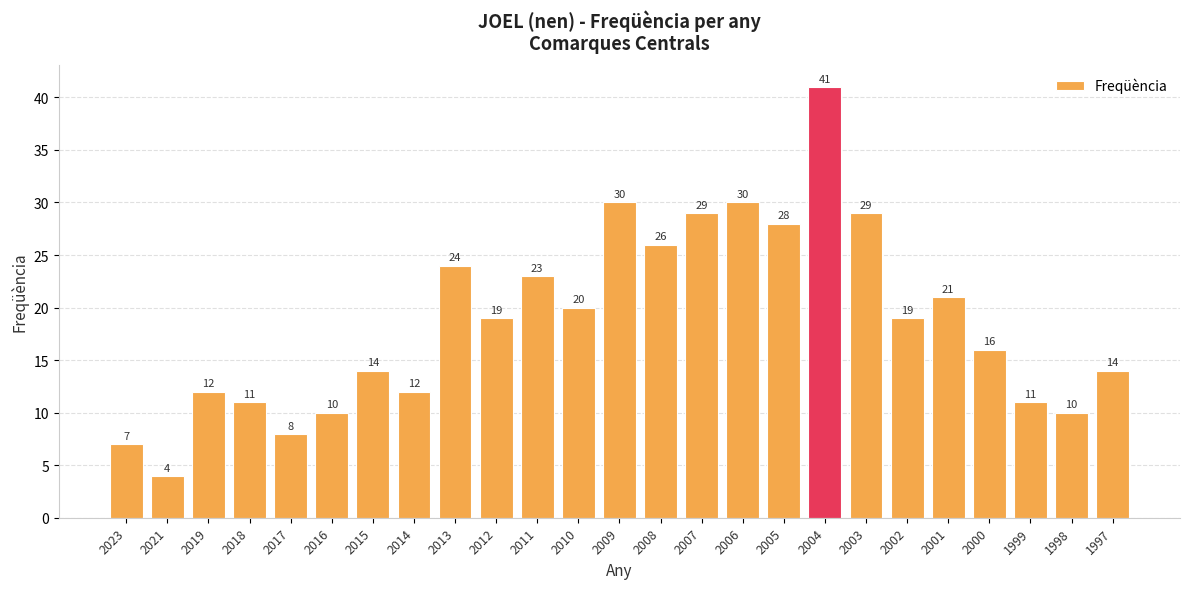

Read the value at 2001.

21